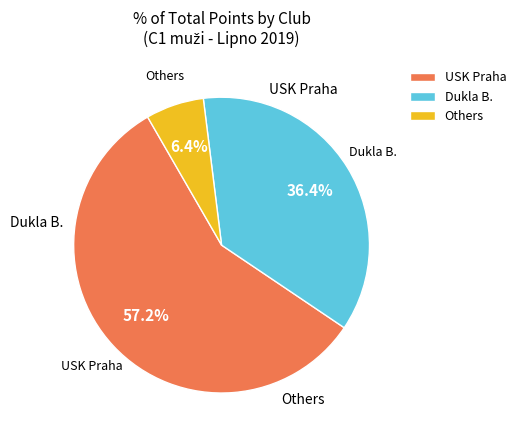

How much of the chart is everything except Others?

93.6%